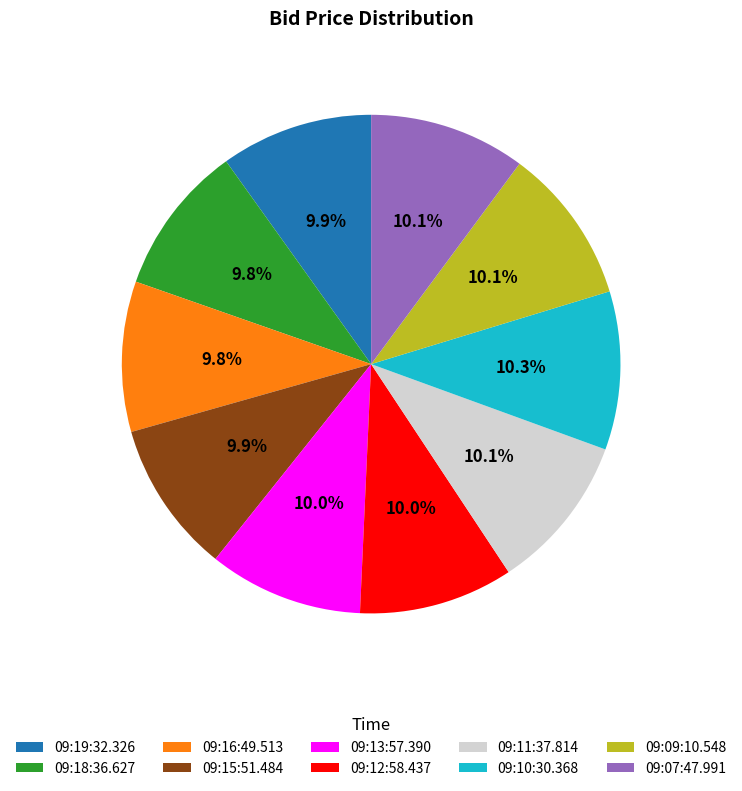

Is it true that 09:16:49.513 is 10% of the pie?

True